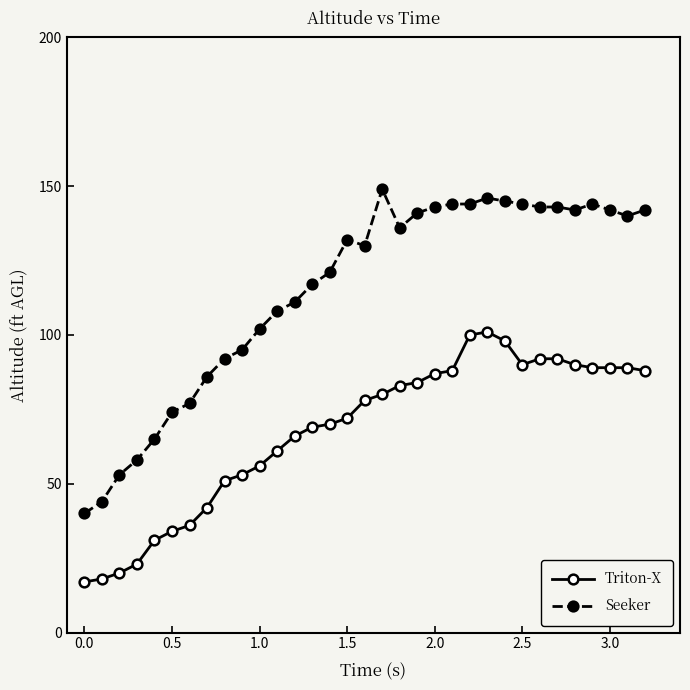

What is the difference between the maximum and minimum values in the Triton-X series?

84